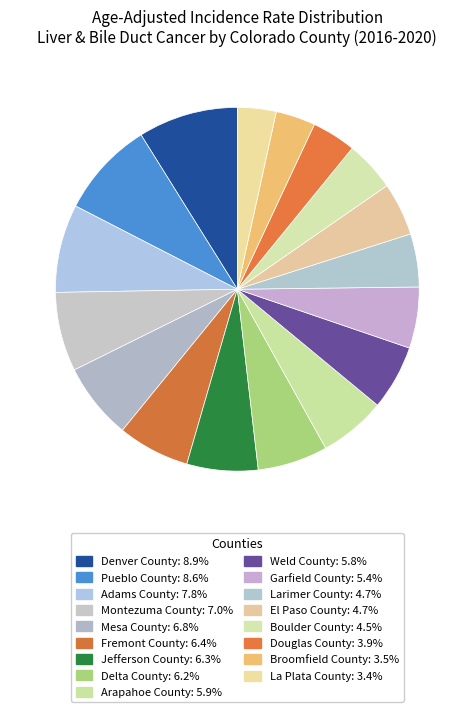

Count the number of slices in the pie.

17